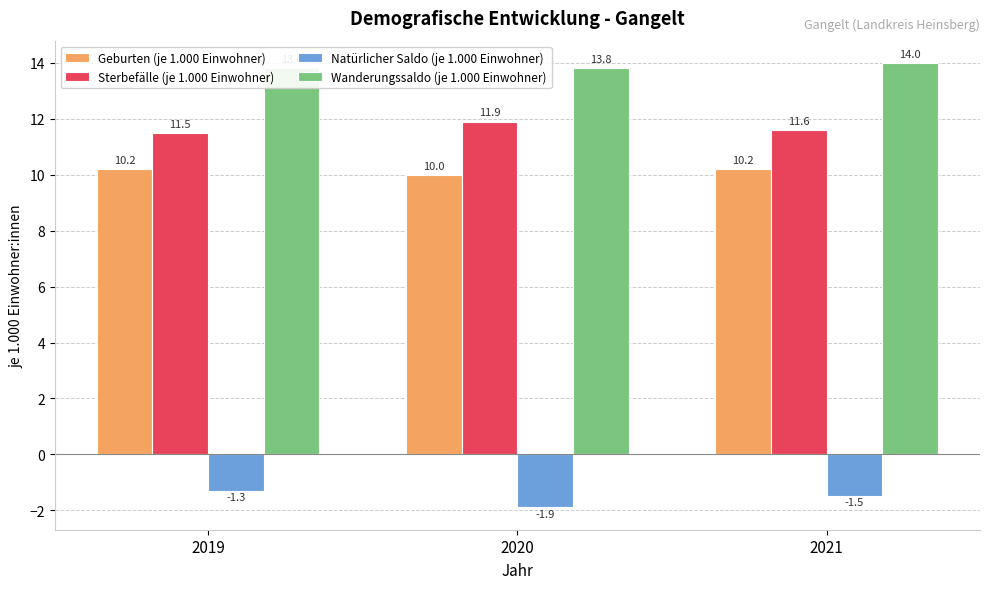

Which series has the largest total across all categories?

Wanderungssaldo (je 1.000 Einwohner)